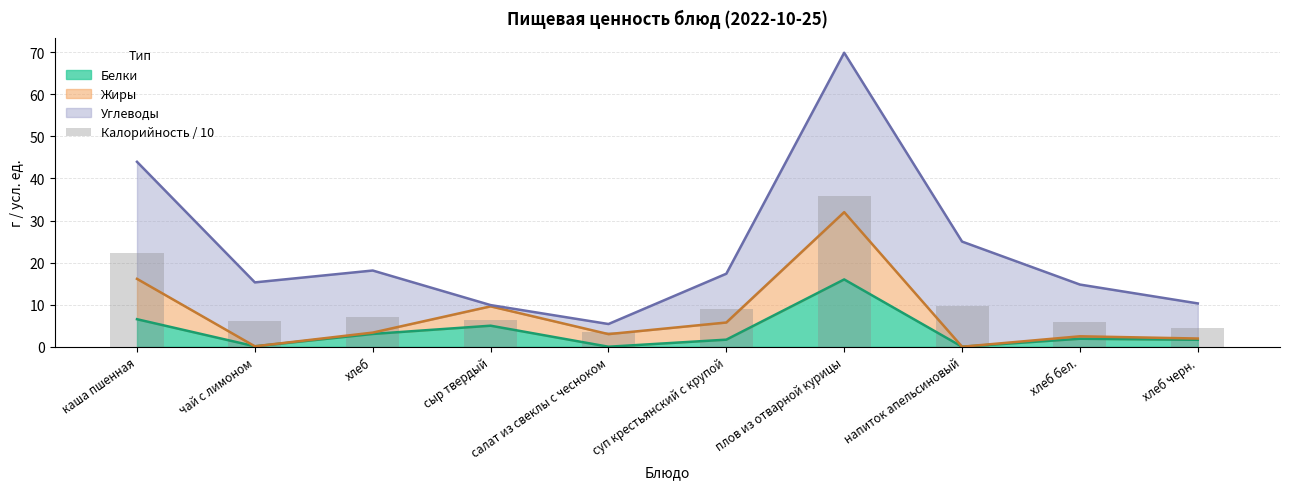

True or false: Белки has a value of 1.7 at суп крестьянский с крупой.

True